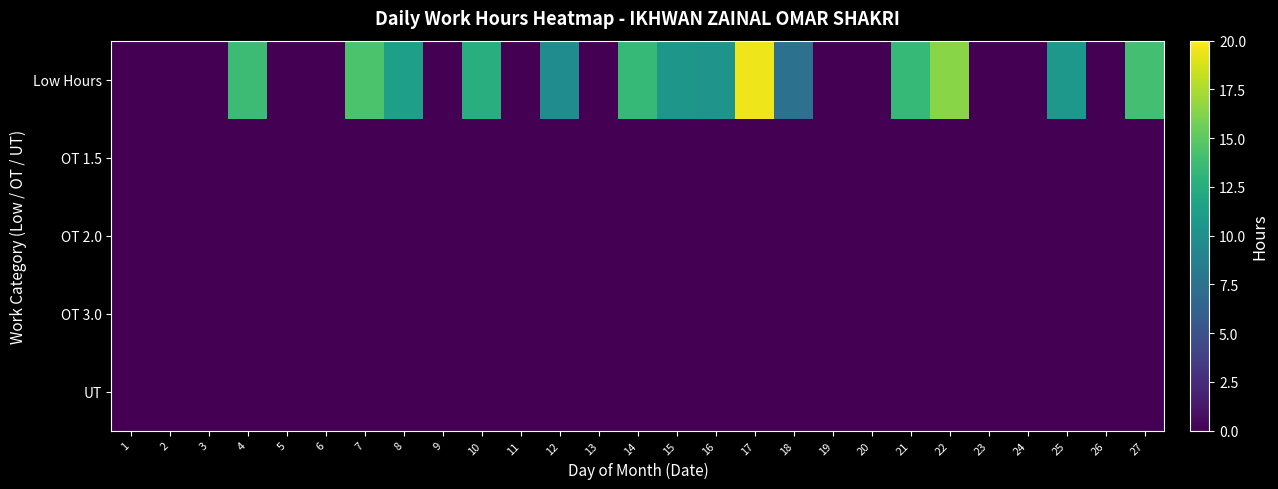

Reading right to left, what are all the values shown in this chart?

Low Hours: 27=14.0	26=0.0	25=10.6	24=0.0	23=0.0	22=16.5	21=13.4	20=0.0	19=0.0	18=7.5	17=19.5	16=10.3	15=10.6	14=13.4	13=0.0	12=9.7	11=0.0	10=12.6	9=0.0	8=11.3	7=14.3	6=0.0	5=0.0	4=13.7	3=0.0	2=0.0	1=0.0
OT 1.5: 27=0.0	26=0.0	25=0.0	24=0.0	23=0.0	22=0.0	21=0.0	20=0.0	19=0.0	18=0.0	17=0.0	16=0.0	15=0.0	14=0.0	13=0.0	12=0.0	11=0.0	10=0.0	9=0.0	8=0.0	7=0.0	6=0.0	5=0.0	4=0.0	3=0.0	2=0.0	1=0.0
OT 2.0: 27=0.0	26=0.0	25=0.0	24=0.0	23=0.0	22=0.0	21=0.0	20=0.0	19=0.0	18=0.0	17=0.0	16=0.0	15=0.0	14=0.0	13=0.0	12=0.0	11=0.0	10=0.0	9=0.0	8=0.0	7=0.0	6=0.0	5=0.0	4=0.0	3=0.0	2=0.0	1=0.0
OT 3.0: 27=0.0	26=0.0	25=0.0	24=0.0	23=0.0	22=0.0	21=0.0	20=0.0	19=0.0	18=0.0	17=0.0	16=0.0	15=0.0	14=0.0	13=0.0	12=0.0	11=0.0	10=0.0	9=0.0	8=0.0	7=0.0	6=0.0	5=0.0	4=0.0	3=0.0	2=0.0	1=0.0
UT: 27=0.0	26=0.0	25=0.0	24=0.0	23=0.0	22=0.0	21=0.0	20=0.0	19=0.0	18=0.0	17=0.0	16=0.0	15=0.0	14=0.0	13=0.0	12=0.0	11=0.0	10=0.0	9=0.0	8=0.0	7=0.0	6=0.0	5=0.0	4=0.0	3=0.0	2=0.0	1=0.0